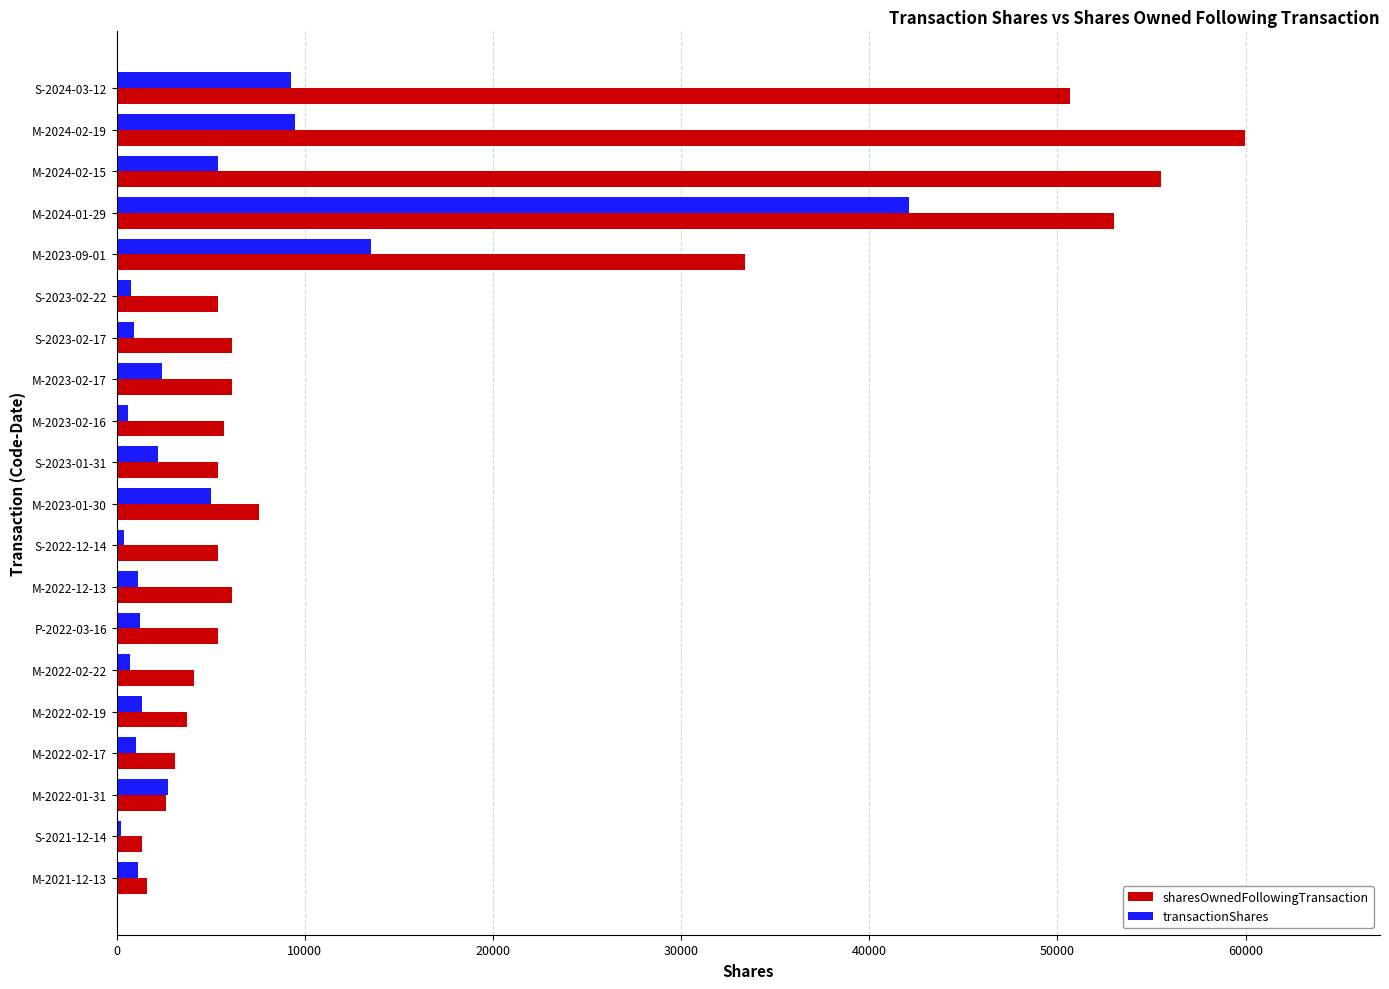

At which category is the sum across all series the highest?

M-2024-01-29